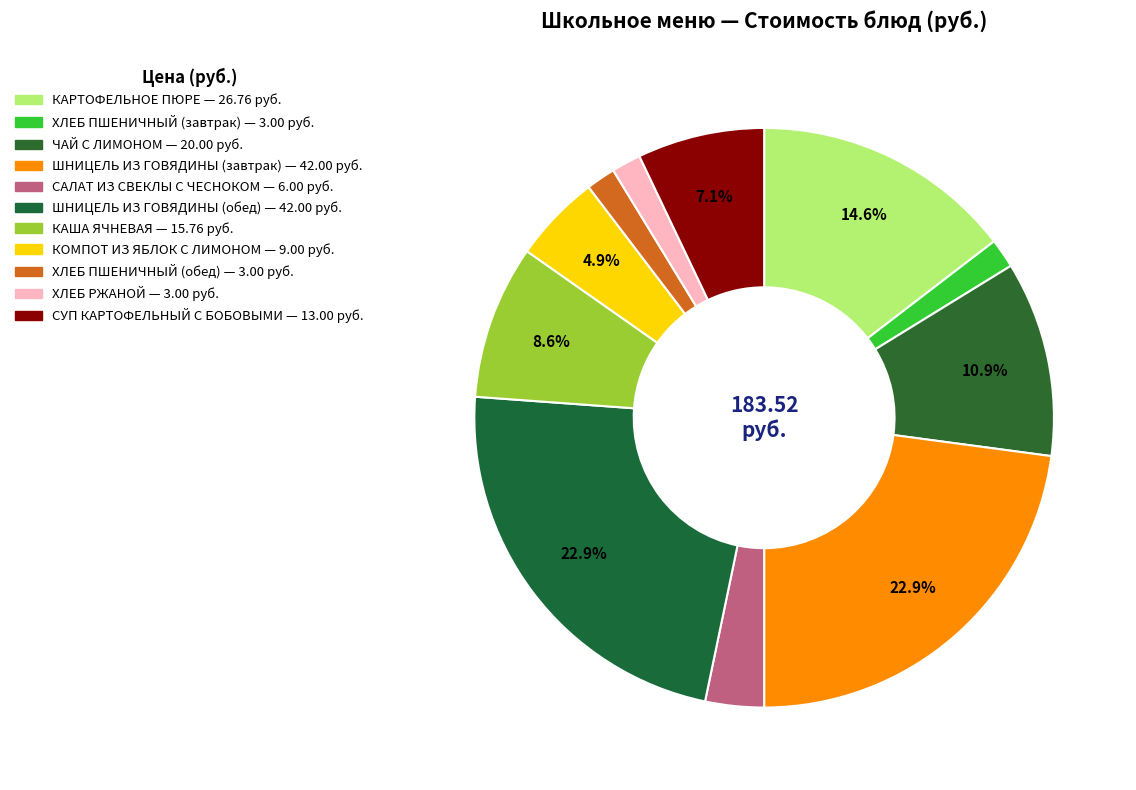

Rank the categories by value from highest to lowest.

ШНИЦЕЛЬ ИЗ ГОВЯДИНЫ (завтрак), ШНИЦЕЛЬ ИЗ ГОВЯДИНЫ (обед), КАРТОФЕЛЬНОЕ ПЮРЕ, ЧАЙ С ЛИМОНОМ, КАША ЯЧНЕВАЯ, СУП КАРТОФЕЛЬНЫЙ С БОБОВЫМИ, КОМПОТ ИЗ ЯБЛОК С ЛИМОНОМ, САЛАТ ИЗ СВЕКЛЫ С ЧЕСНОКОМ, ХЛЕБ ПШЕНИЧНЫЙ (завтрак), ХЛЕБ ПШЕНИЧНЫЙ (обед), ХЛЕБ РЖАНОЙ